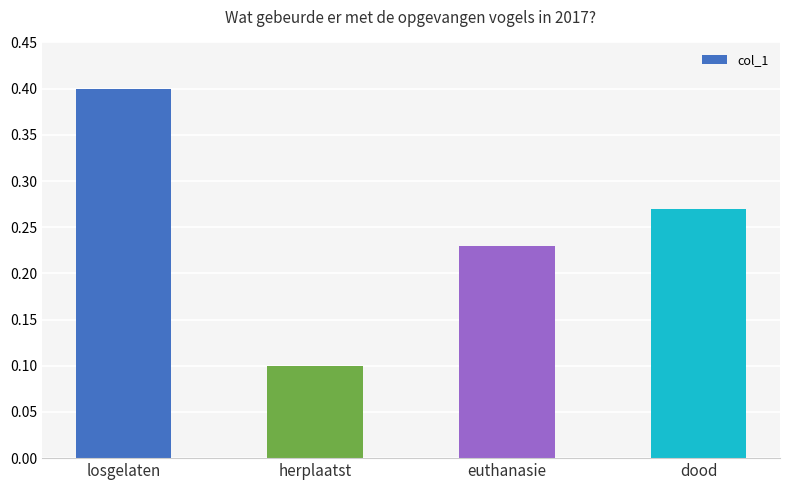

What is the label of the 1st bar from the left?

losgelaten